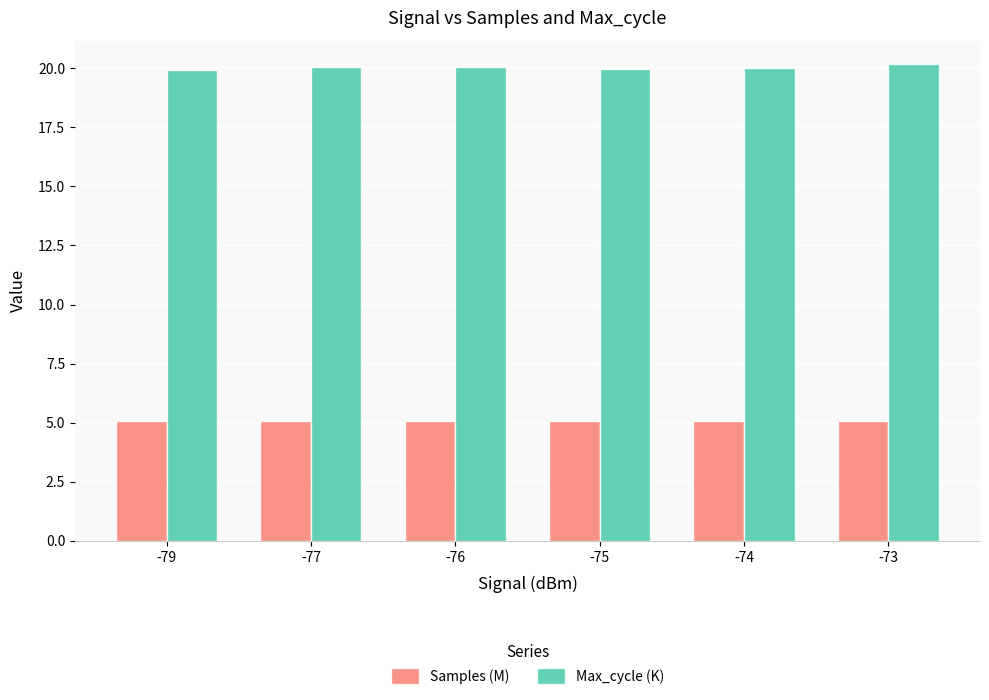

What is the greatest value displayed?

20.2